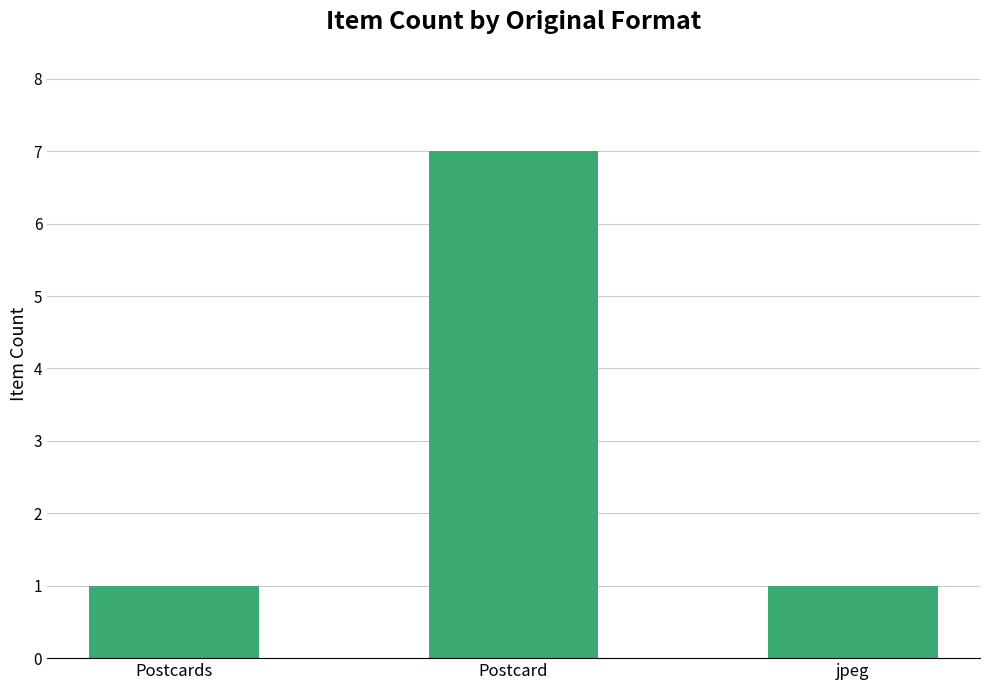

What is the label of the 1st bar from the right?

jpeg